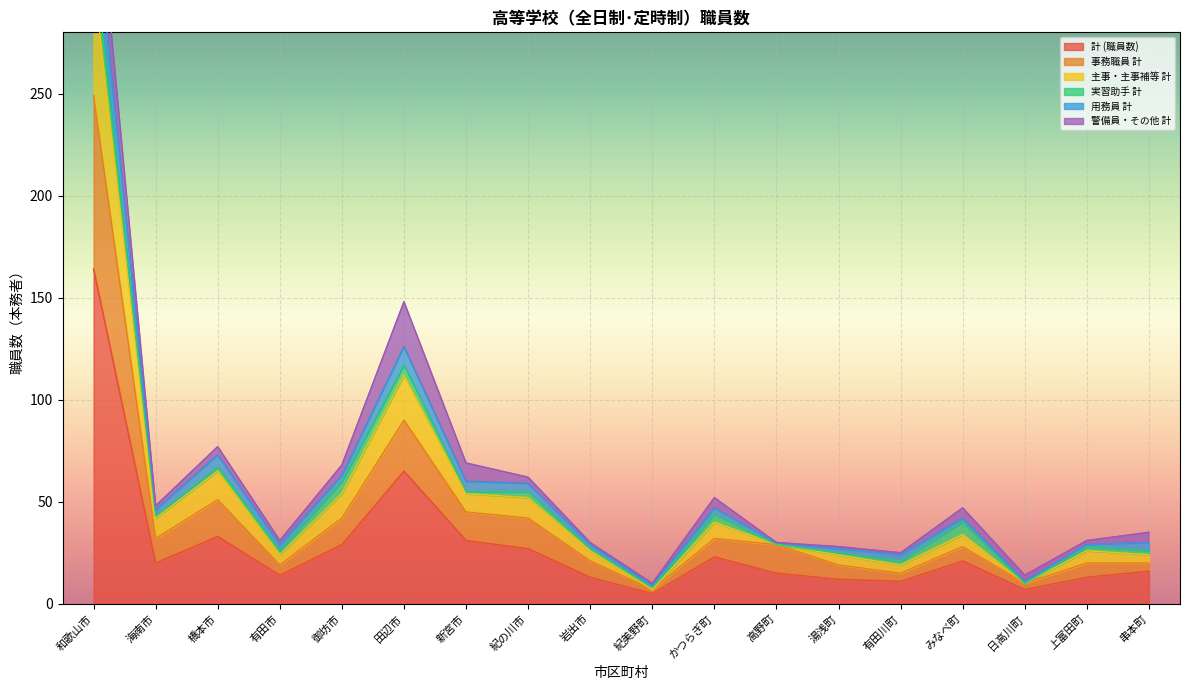

What is the label of the 11th point from the right?

紀の川市